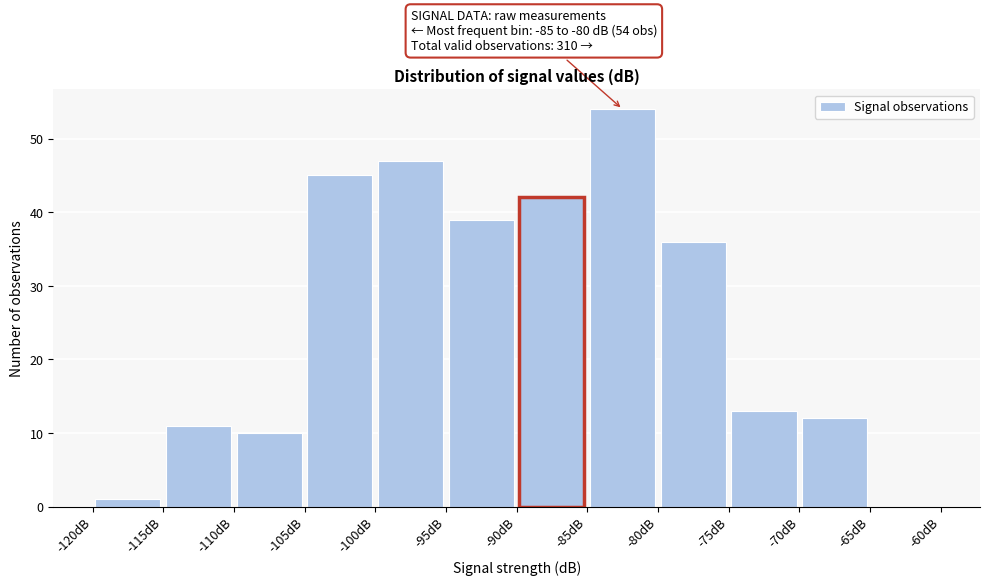

Which range on the x-axis has the tallest bar?

-85 to -80